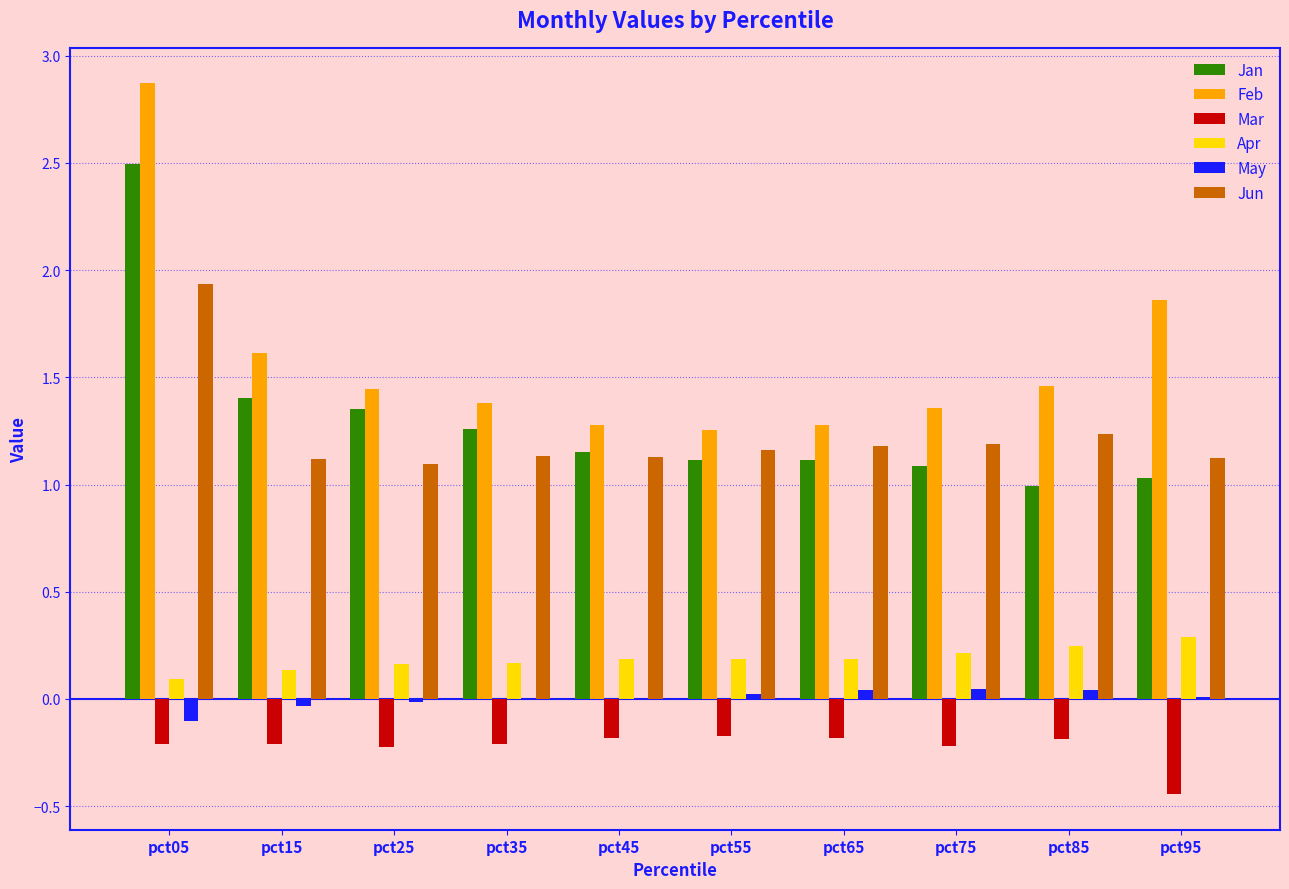

True or false: Mar has a value of -0.4 at pct75.

False